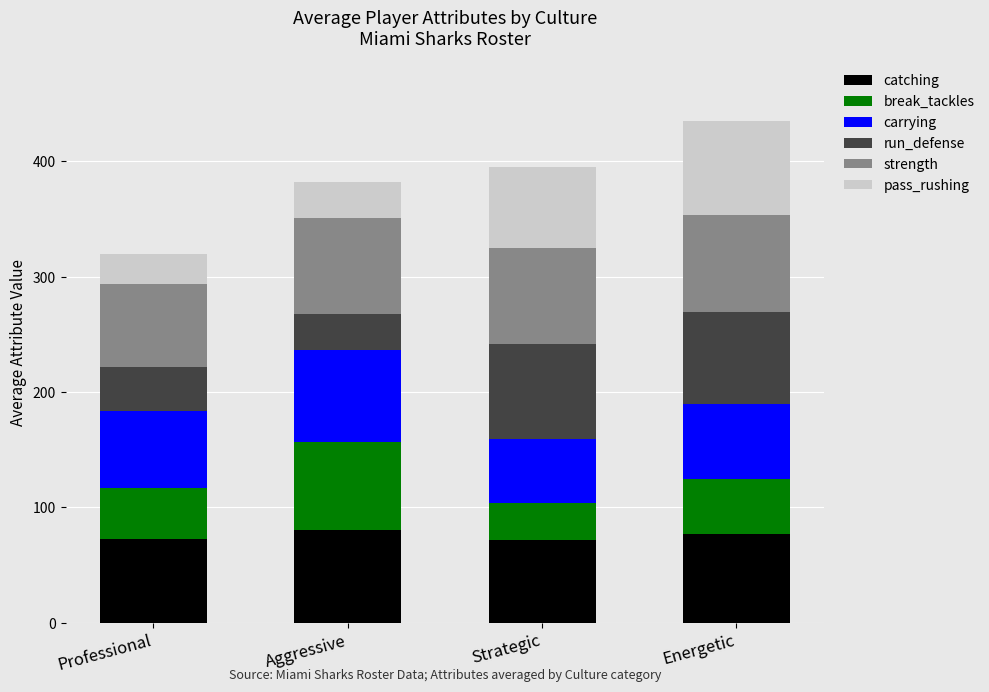

What is the maximum value for catching?

80.7